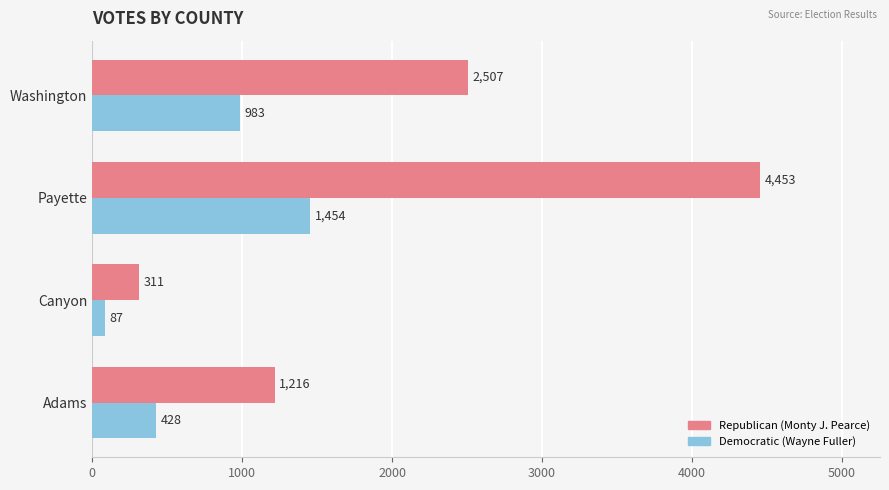

At which category does the chart reach its minimum across all series?

Canyon